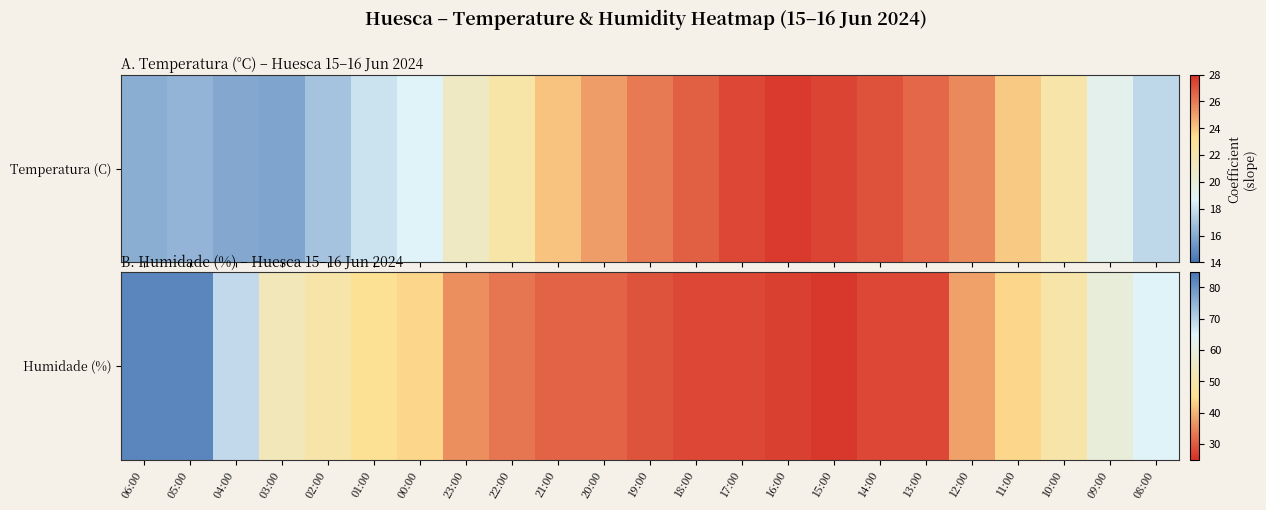

Rank the categories by value from lowest to highest.

15:00, 16:00, 18:00, 17:00, 14:00, 13:00, 19:00, 21:00, 20:00, 22:00, 23:00, 12:00, 00:00, 11:00, 01:00, 02:00, 10:00, 03:00, 09:00, 08:00, 04:00, 06:00, 05:00